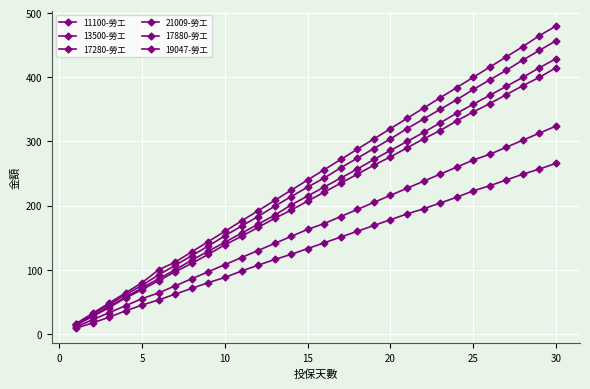

How many series are shown in this chart?

6